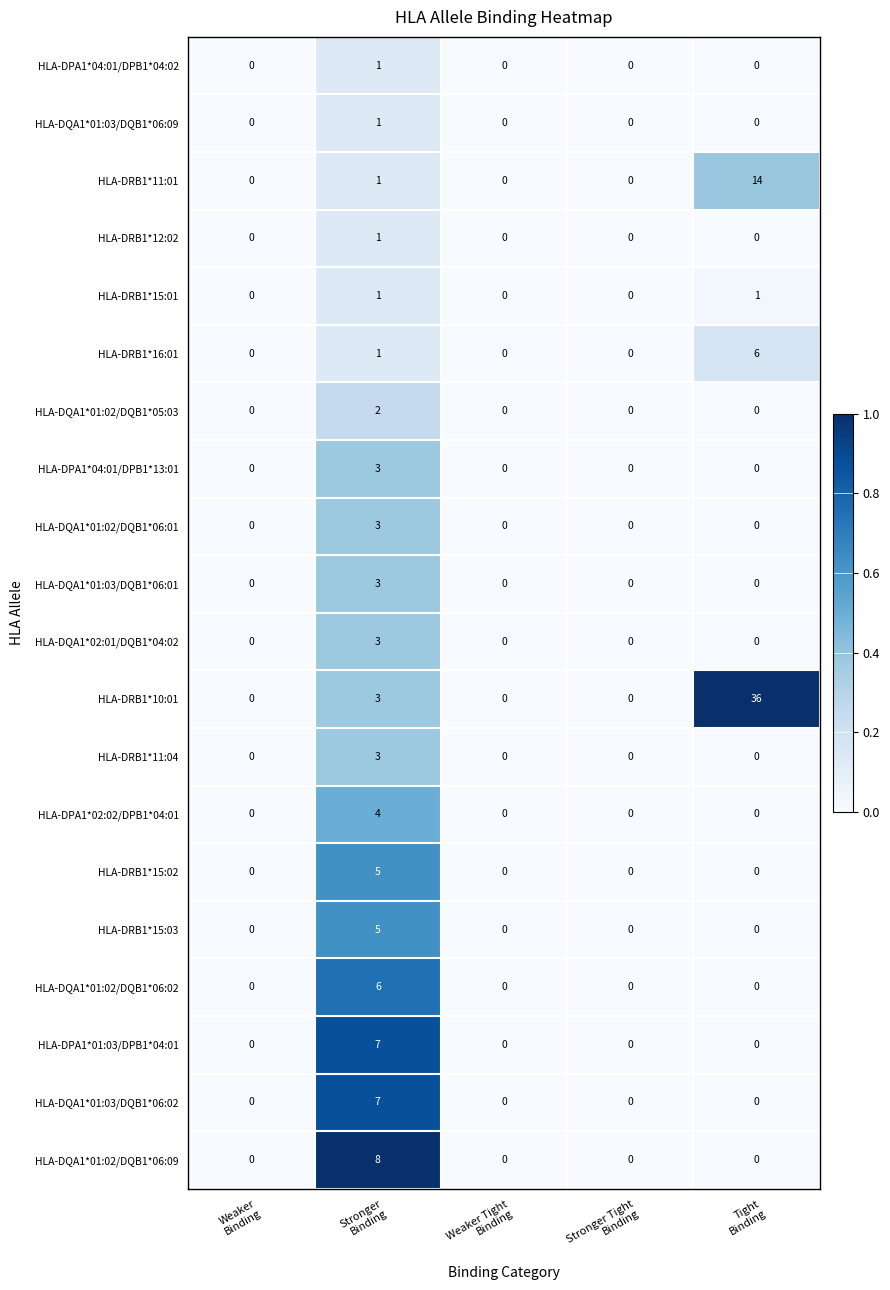

Which series has the largest range (max minus min)?

HLA-DRB1*10:01